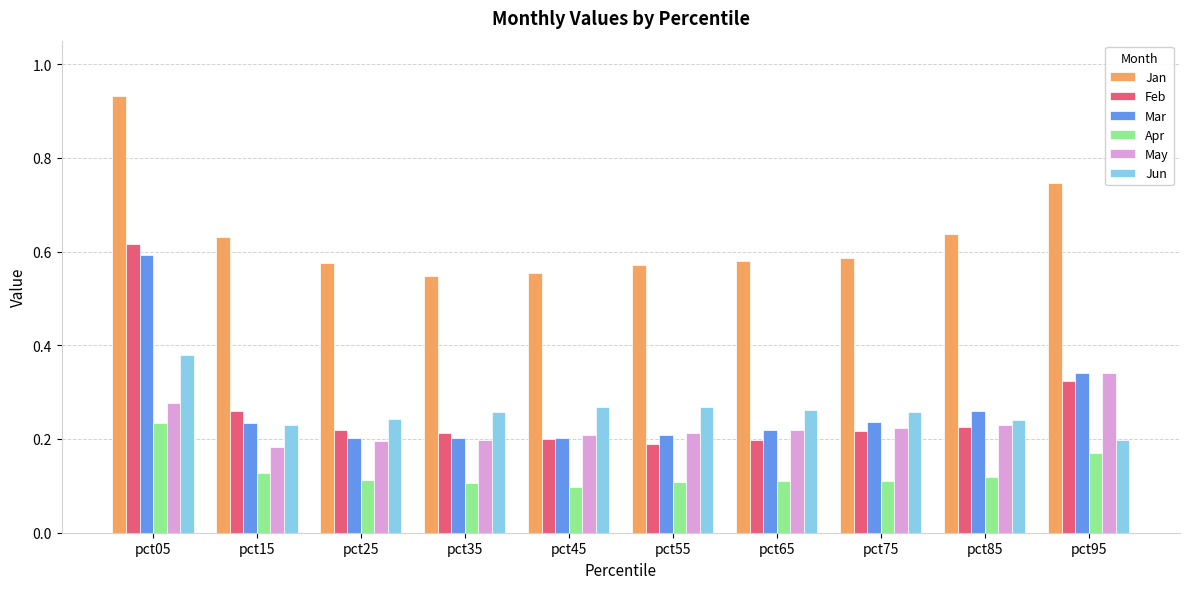

What are all the series names shown in the legend?

Jan, Feb, Mar, Apr, May, Jun